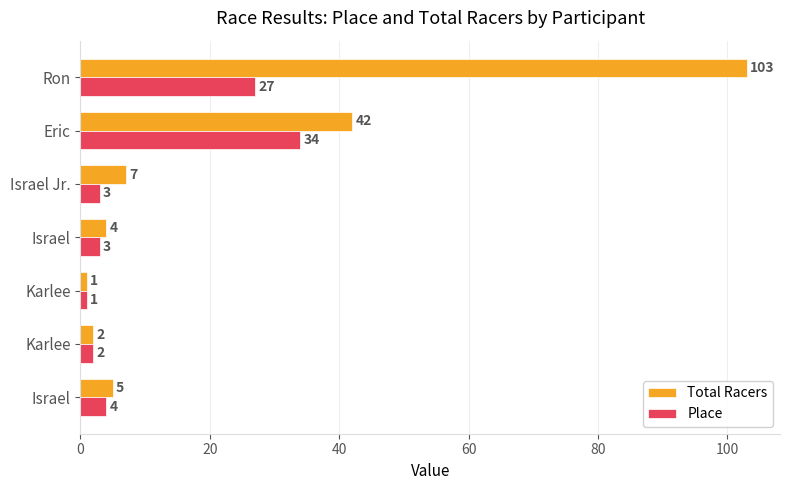

How many data points in Place are less than 3?

2